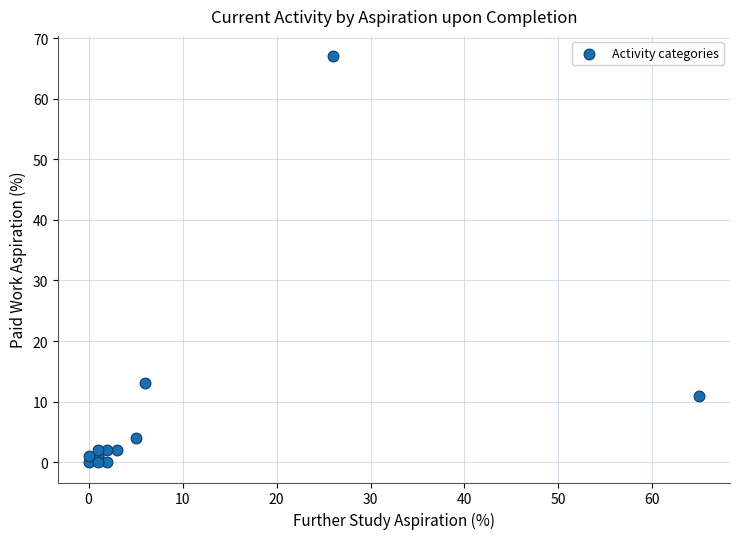

What Y value in the scatter plot is closest to 33?

13